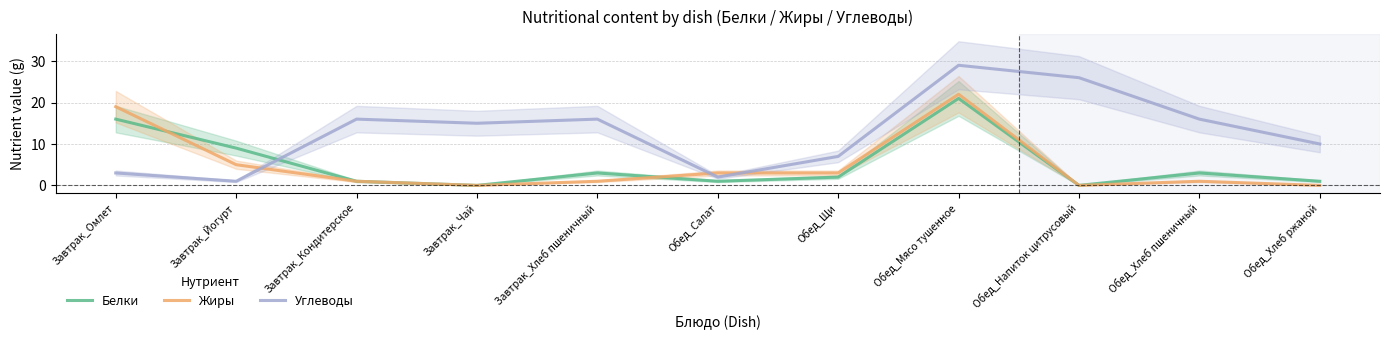

True or false: Белки has more than 1 interior local peaks.

True